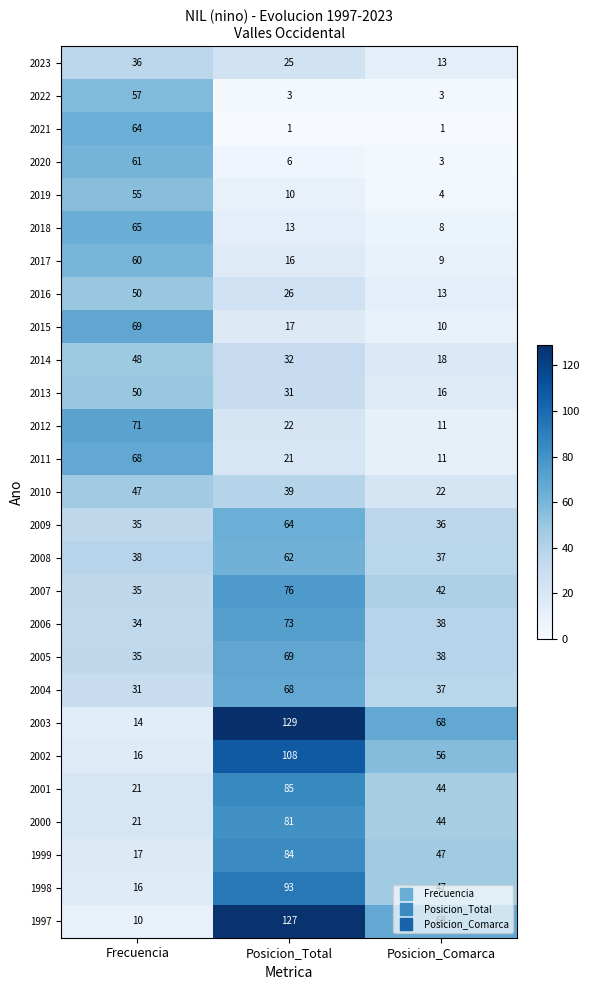

List the labels in order of 2011 value, smallest first.

Posicion_Comarca, Posicion_Total, Frecuencia